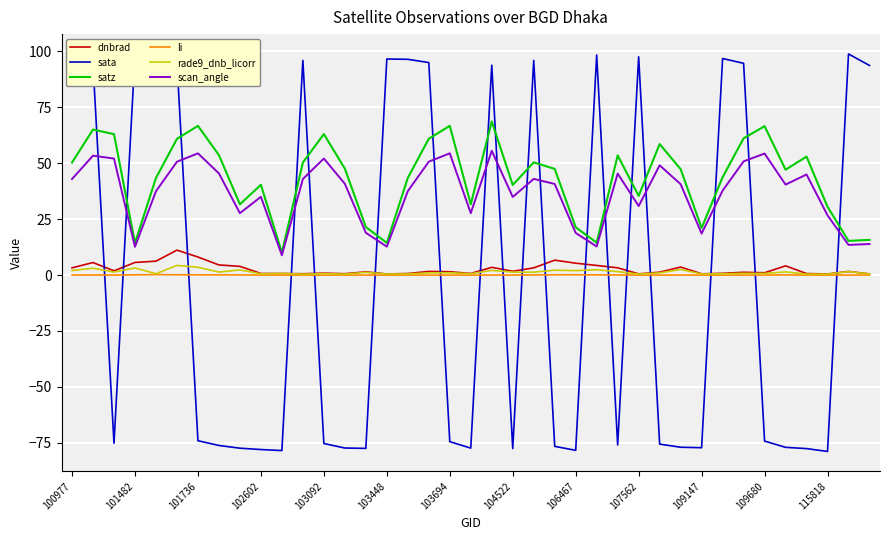

True or false: sata and scan_angle cross at least once.

True